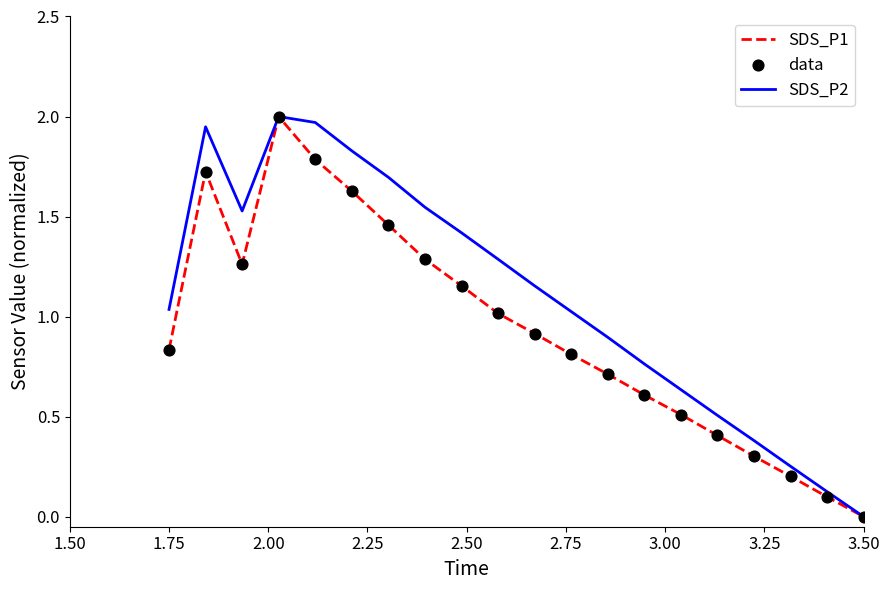

List the series in order of their overall mean, lowest first.

SDS_P1, SDS_P2